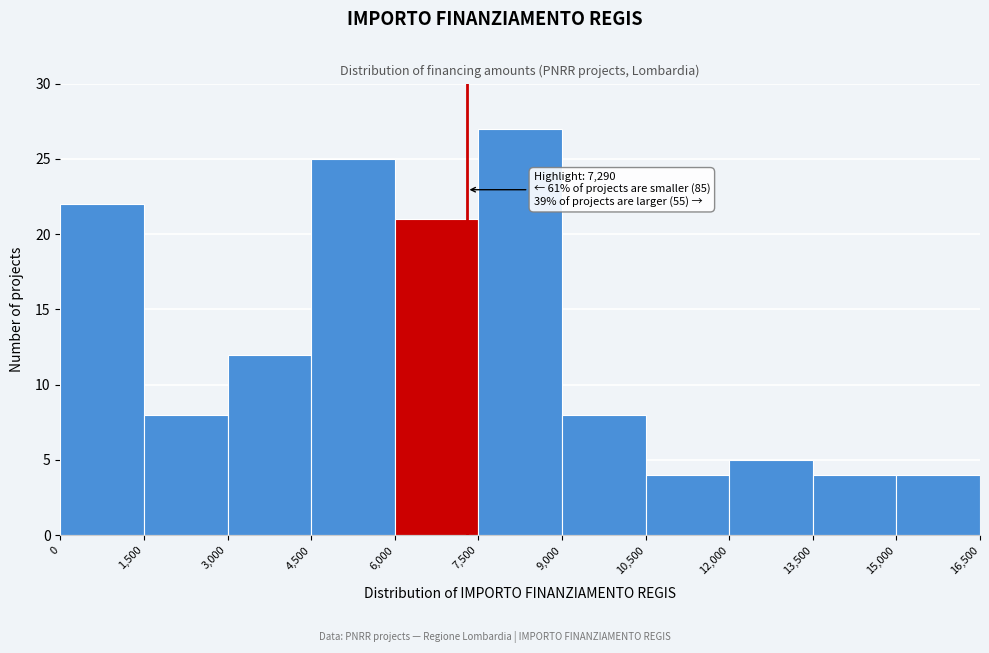

Which range on the x-axis has the tallest bar?

7,500 to 9,000